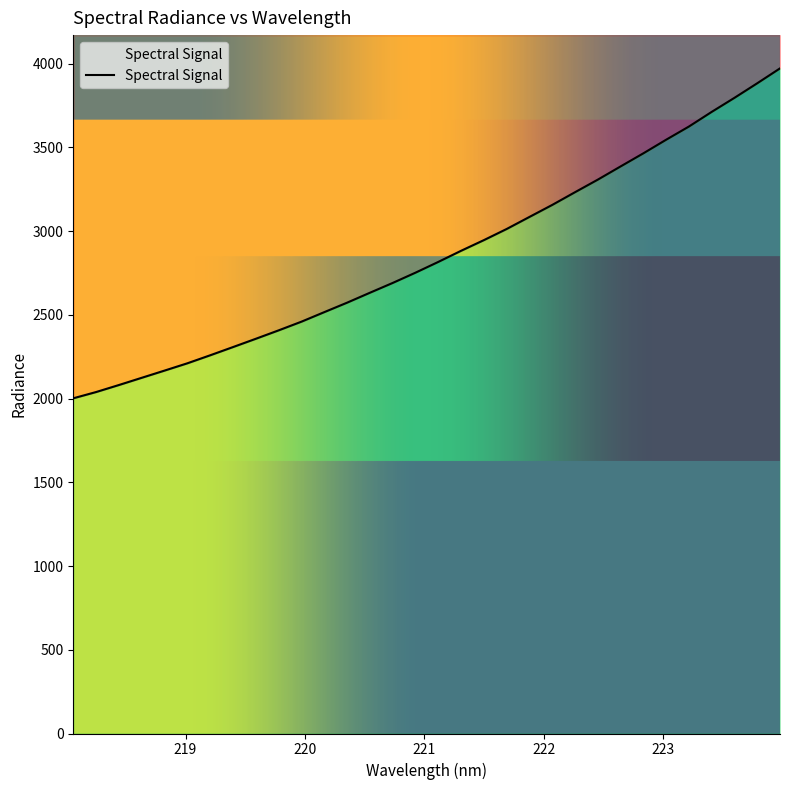

At which category does the chart reach its minimum across all series?

218.0596